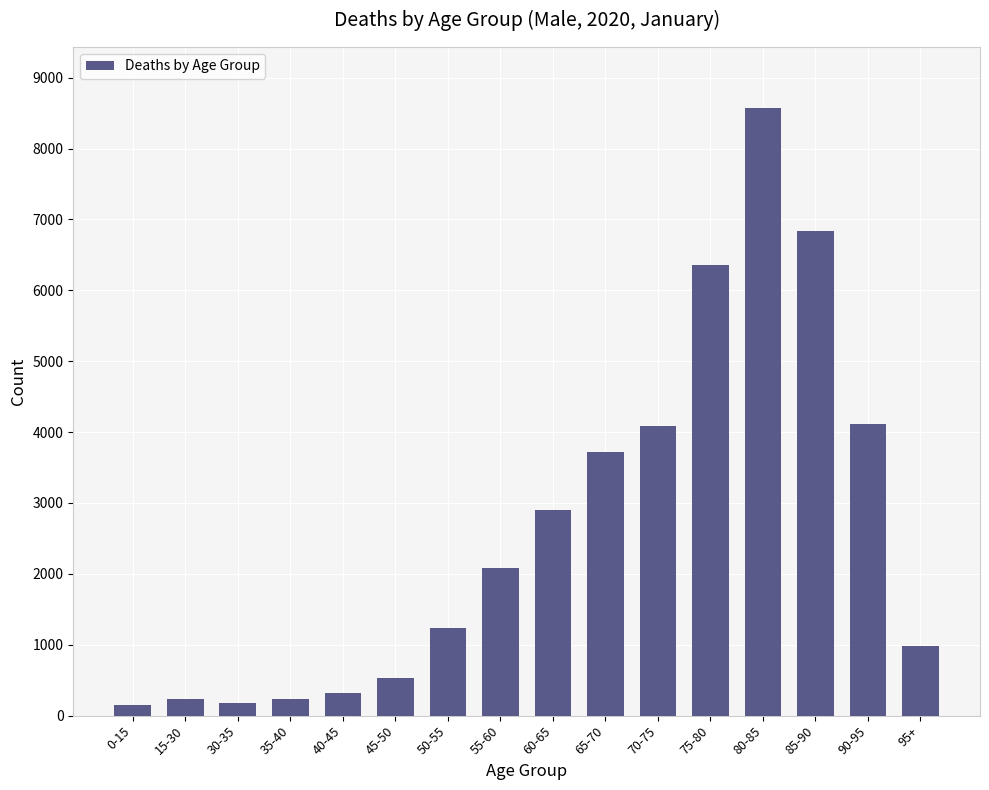

What is the label of the 2nd bar from the right?

90-95